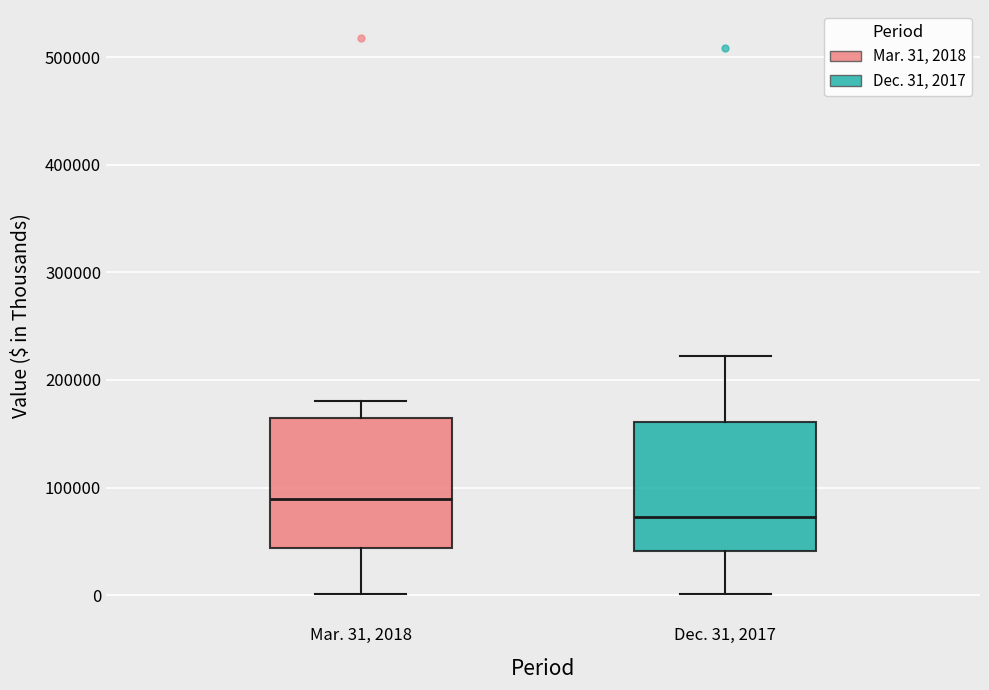

Reading left to right, transcribe this box plot: for each box, give where its median line is, the range the box spans, and where its two whiskers end, as read against the y-axis. The values are not printed on the chart, so give them approximately, as read against the axis.

Mar. 31, 2018: median 90000, box 40000 to 160000, whiskers 0 to 180000
Dec. 31, 2017: median 70000, box 40000 to 160000, whiskers 0 to 220000